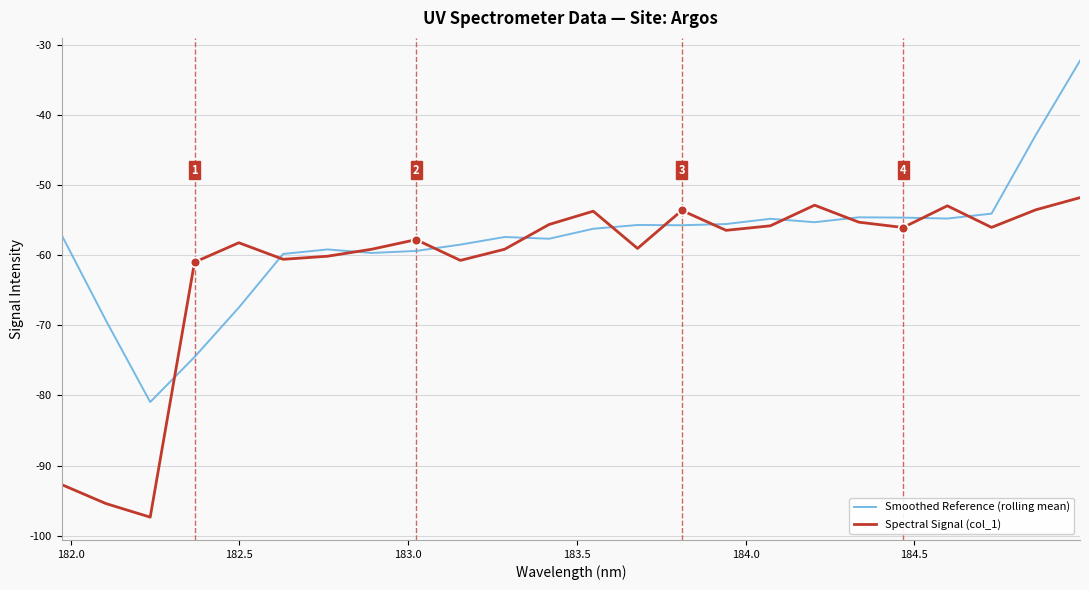

List the series in order of their overall mean, highest first.

Smoothed Reference (rolling mean), Spectral Signal (col_1)